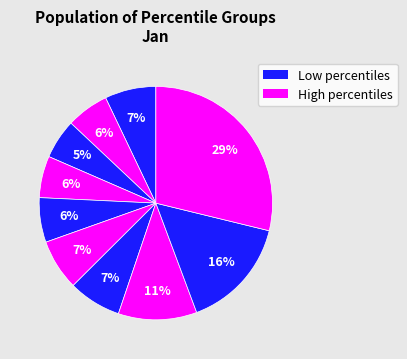

How many slices are in this pie chart?

10